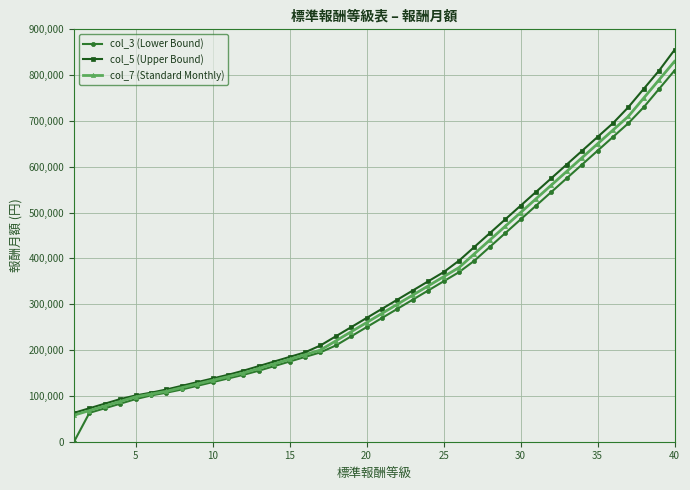

How many lines are shown in the chart?

3